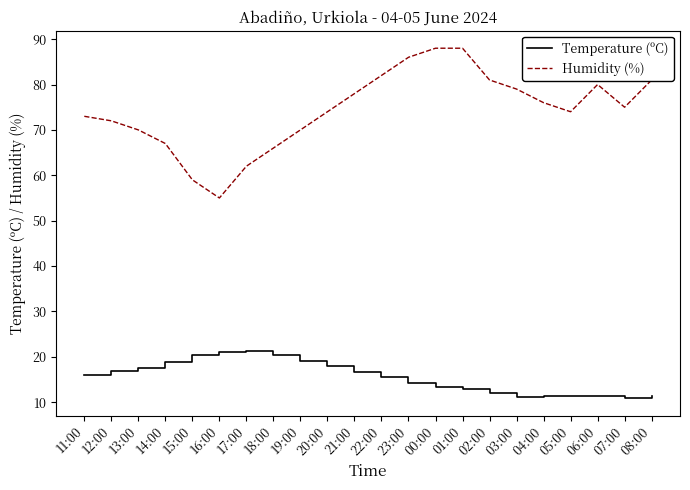

What is the difference between the maximum and minimum values in the Temperature (ºC) series?

10.3